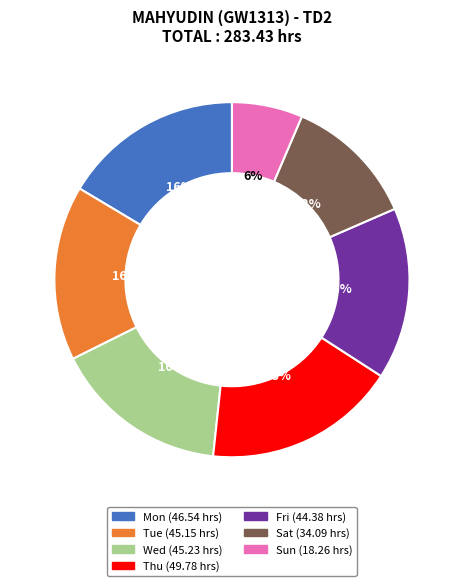

To the nearest percent, what is the average slice percentage?

14%